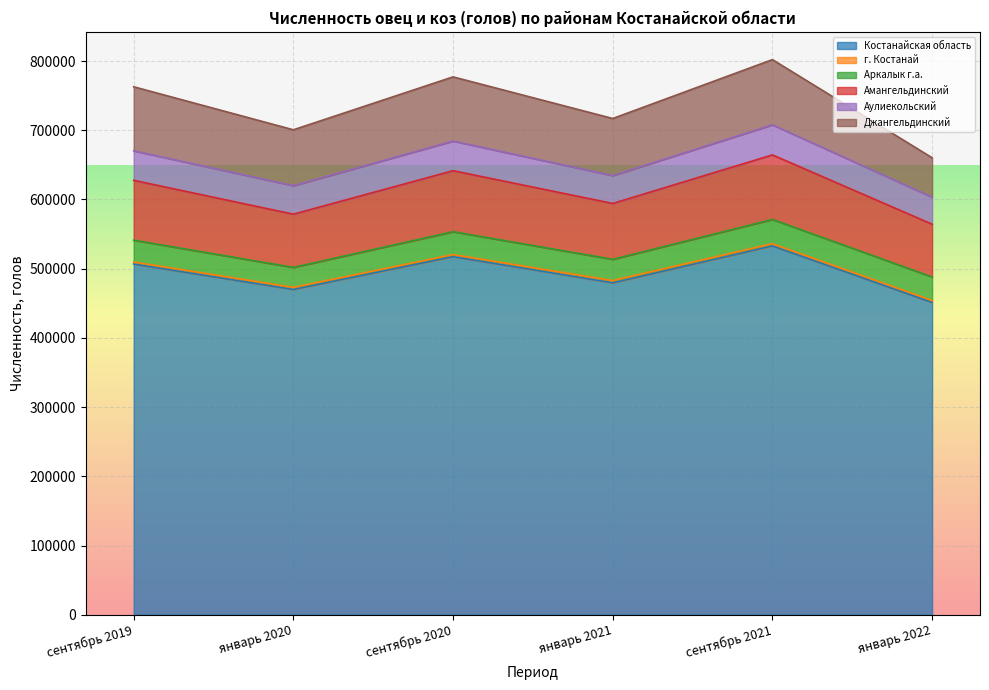

How many categories are shown in the chart?

6